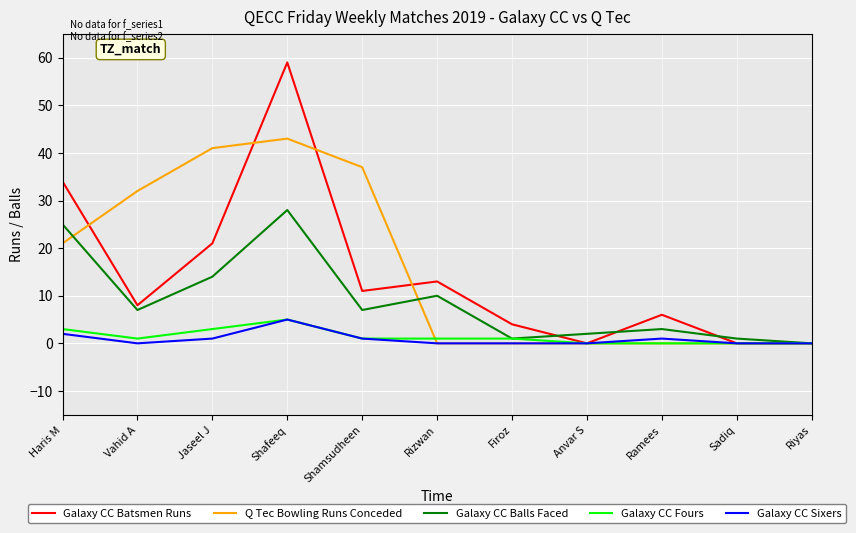

Which series has the largest total across all categories?

Q Tec Bowling Runs Conceded